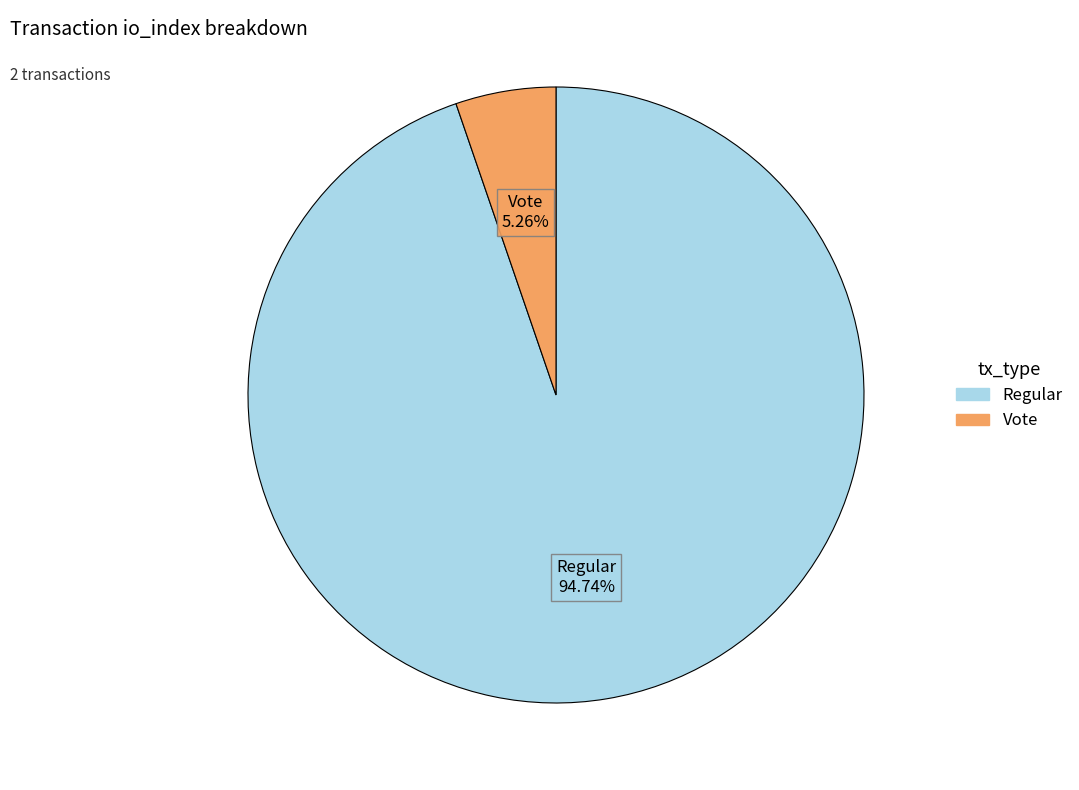

Combined, do Vote and Regular account for over 50%?

Yes